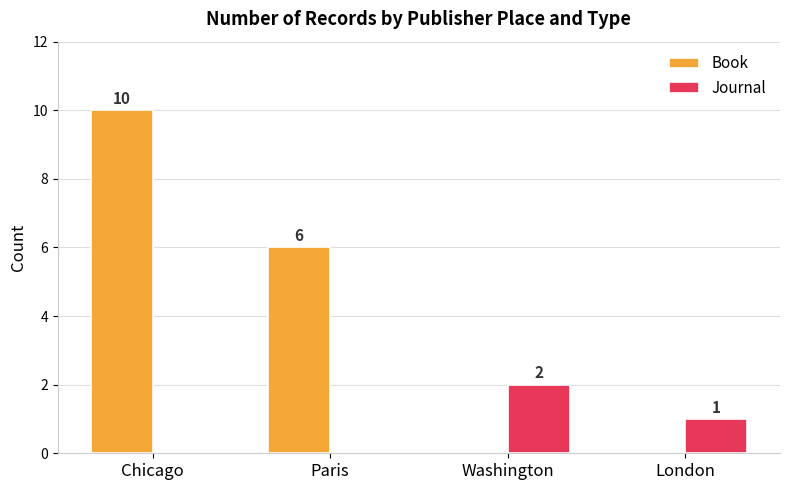

Which series has the largest range (max minus min)?

Book